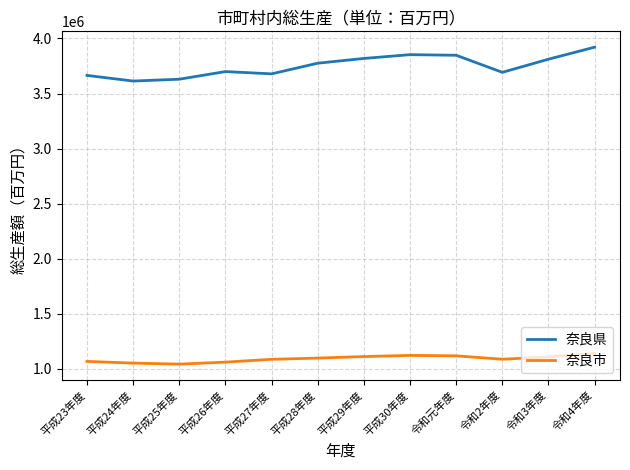

Rank the series by their maximum value, from lowest to highest.

奈良市, 奈良県